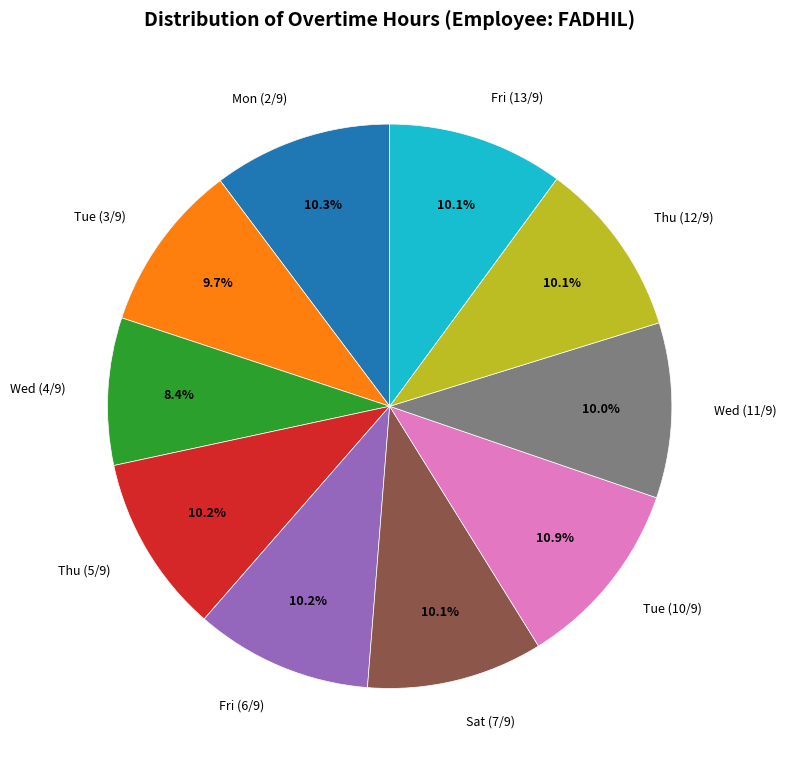

Does Fri (6/9) account for over 50% of the chart?

No